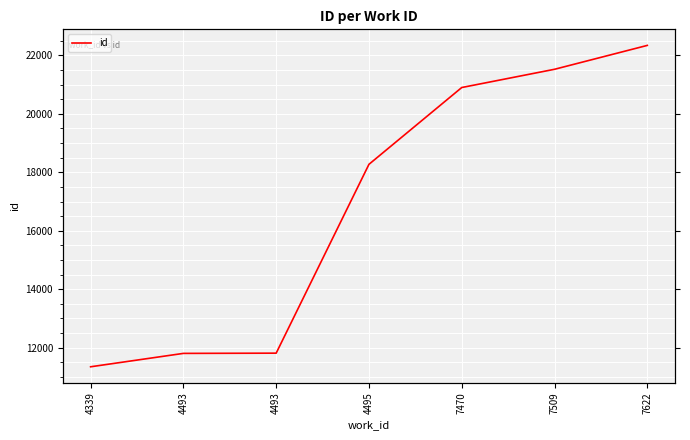

How many distinct data groups are displayed?

1